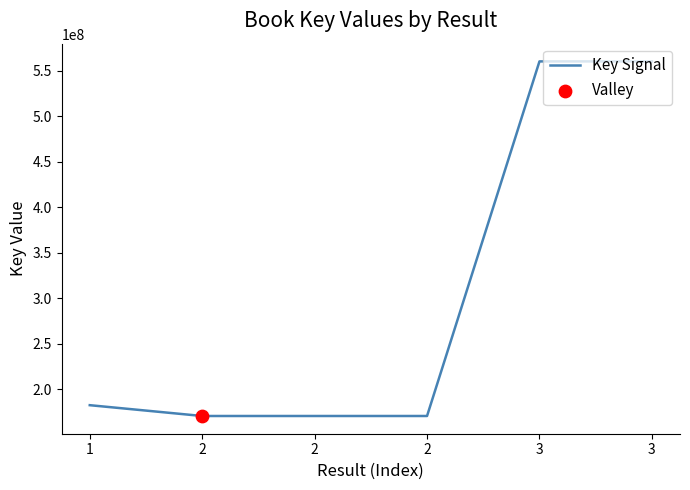

What is the change in value from 2 to 3?

+389520185